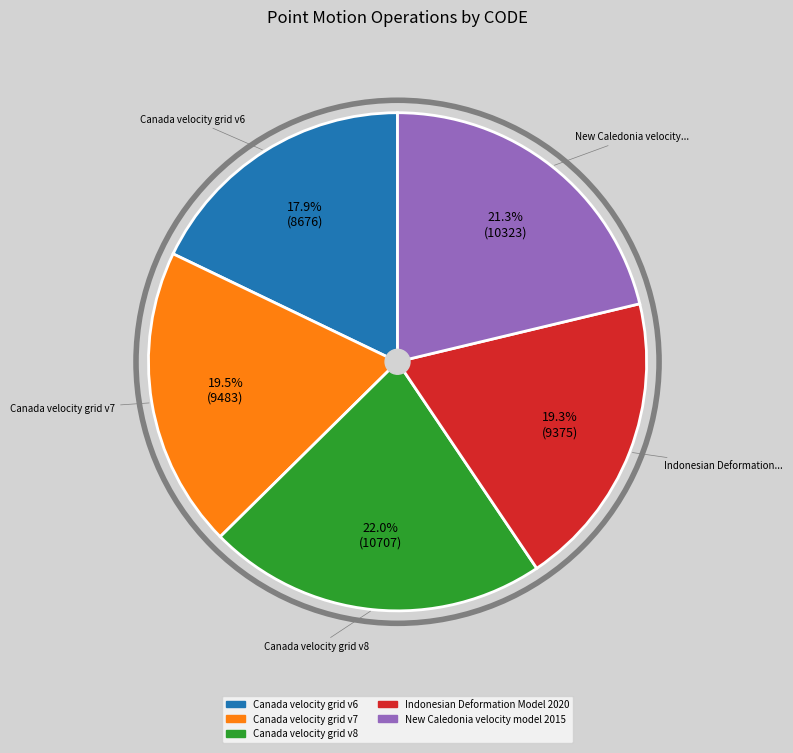

Is Canada velocity grid v7 the majority of the pie?

No